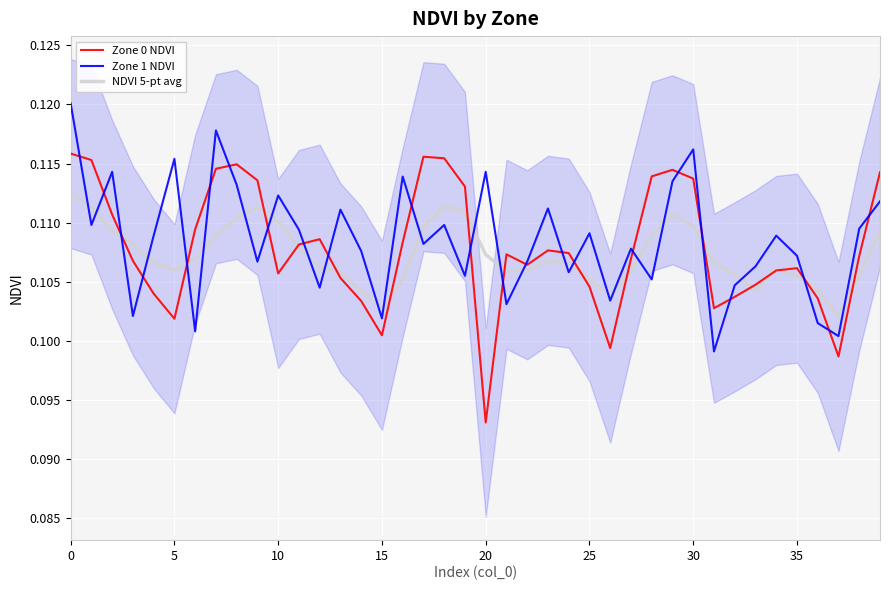

What is the lowest value of the Zone 0 NDVI series?

0.1